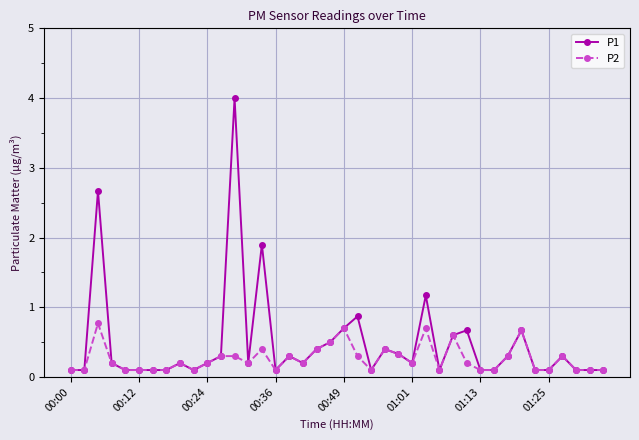

What is the maximum value for P2?

0.8